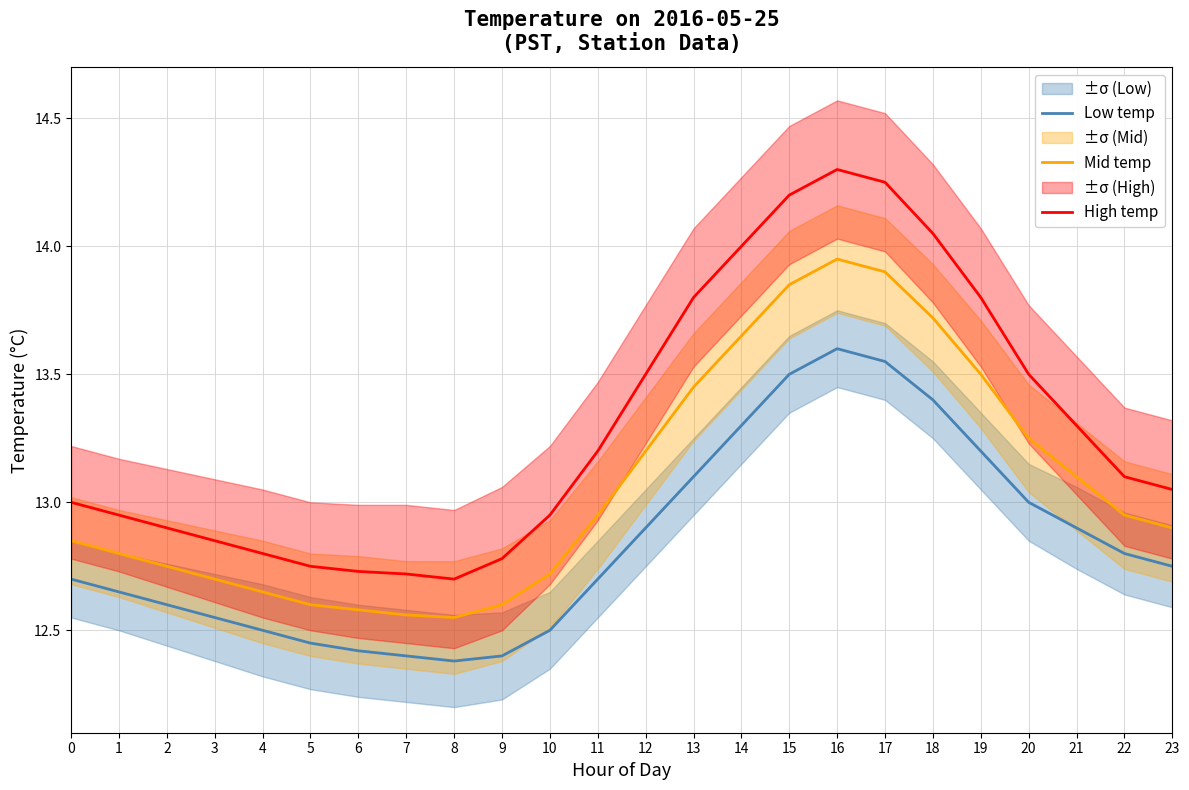

True or false: Low temp has a value of 18.0 at 0.

False